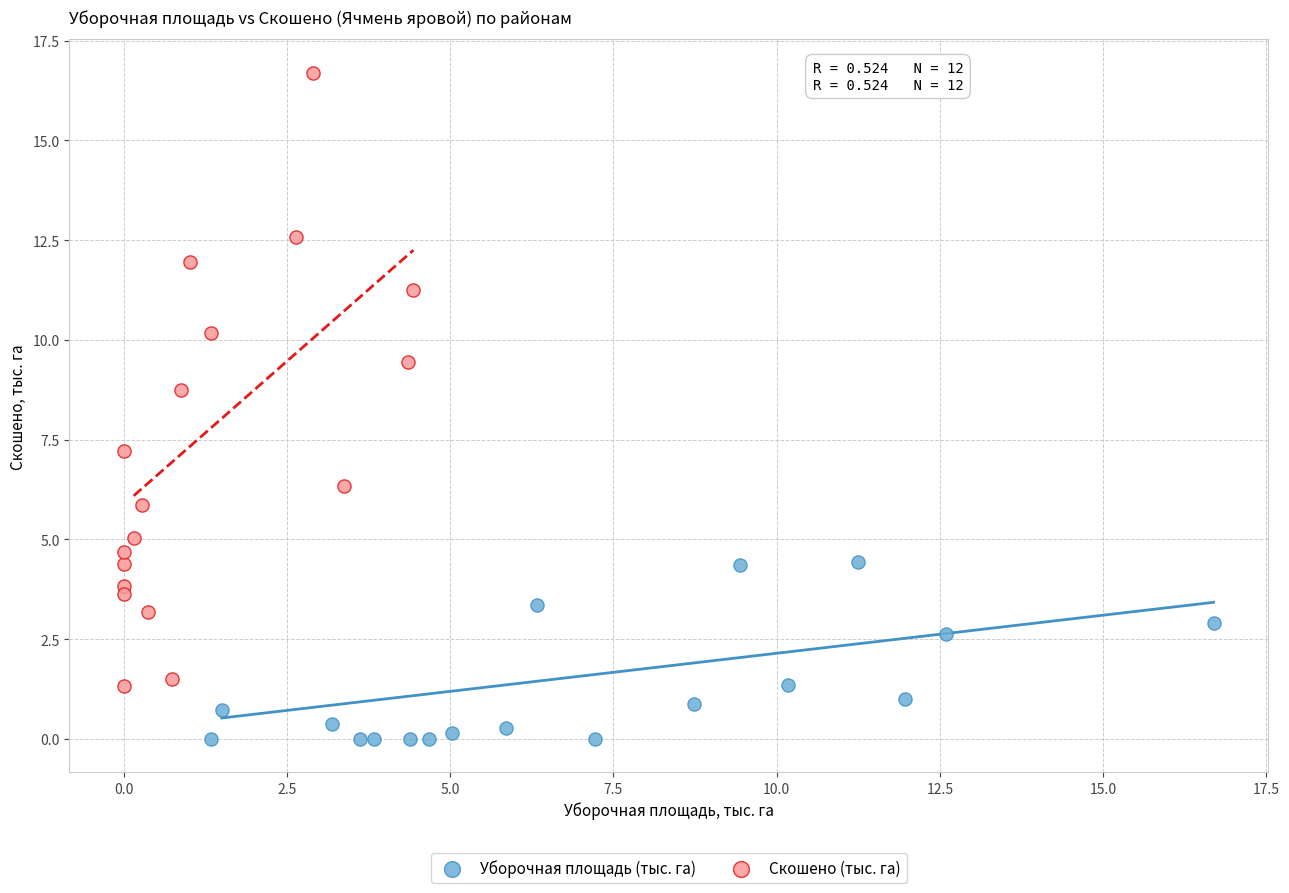

What are all the series names shown in the legend?

Уборочная площадь (тыс. га), Скошено (тыс. га)